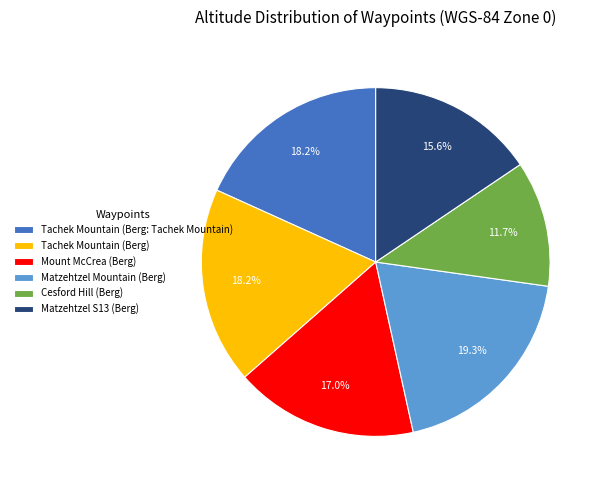

Count the number of slices in the pie.

6